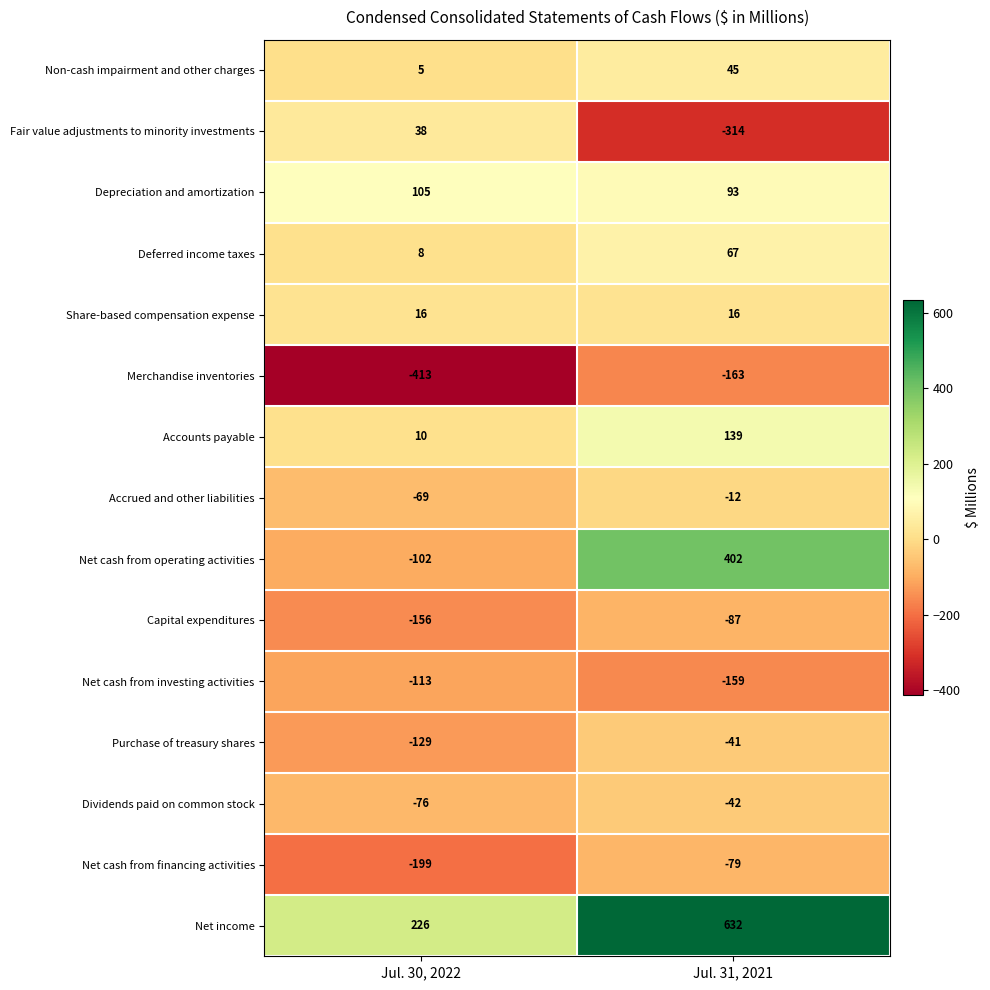

What is the sum of all Fair value adjustments to minority investments values?

-276